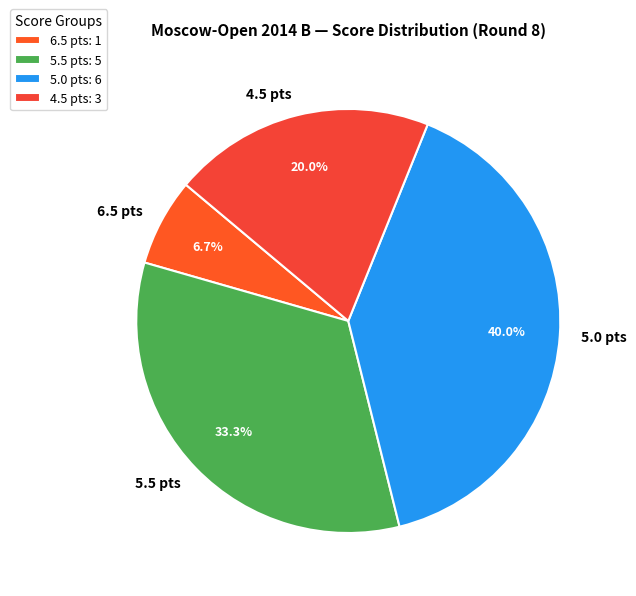

Is the sum of 5.5 pts and 6.5 pts greater than half?

No